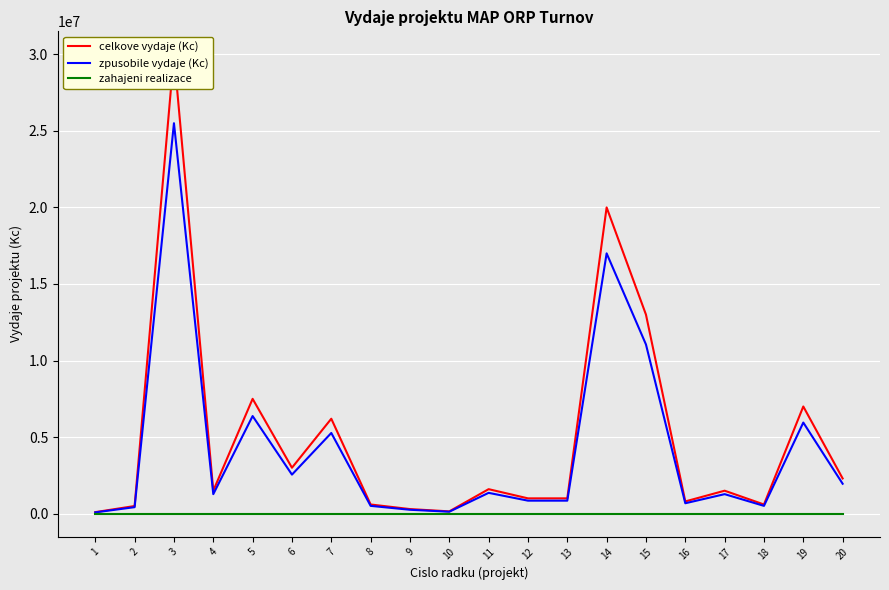

Rank the categories by zpusobile vydaje (Kc) value from highest to lowest.

3, 14, 15, 5, 19, 7, 6, 20, 11, 4, 17, 12, 13, 16, 8, 18, 2, 9, 10, 1